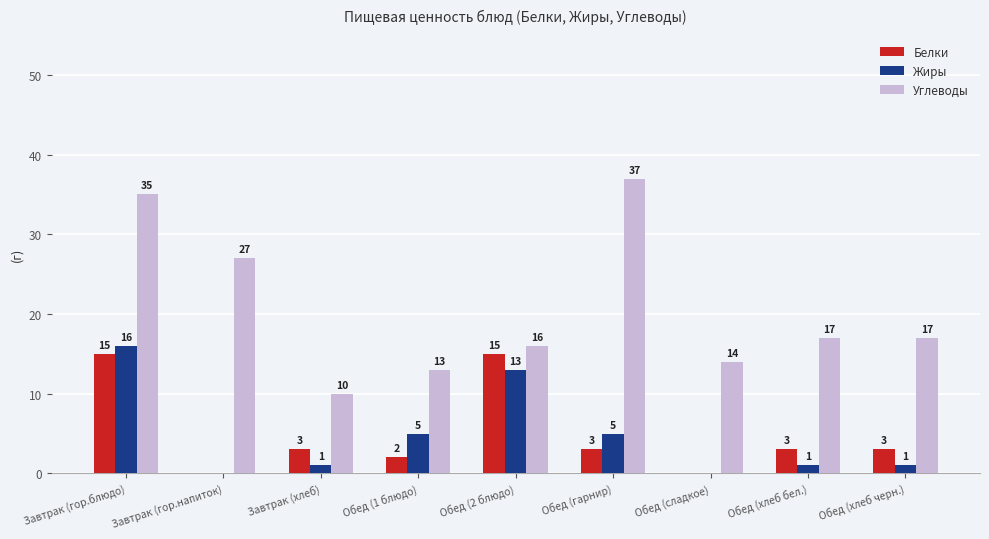

At which label does Углеводы first exceed 17?

Завтрак (гор.блюдо)